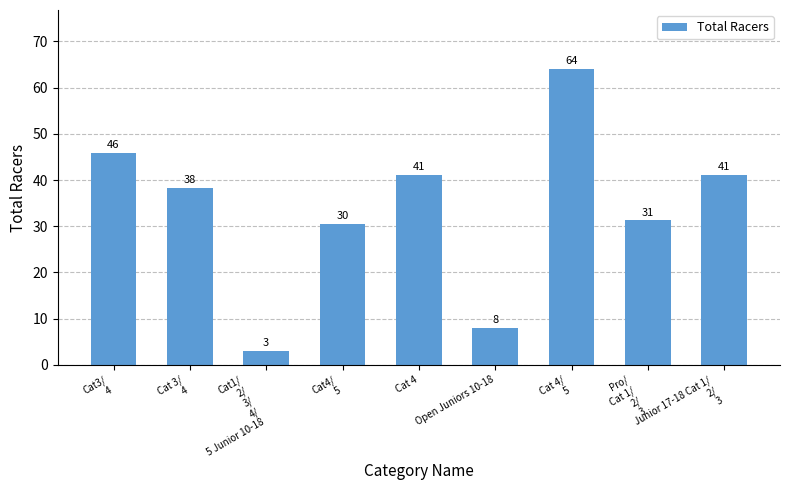

What is the difference between the maximum and minimum values?

61.0